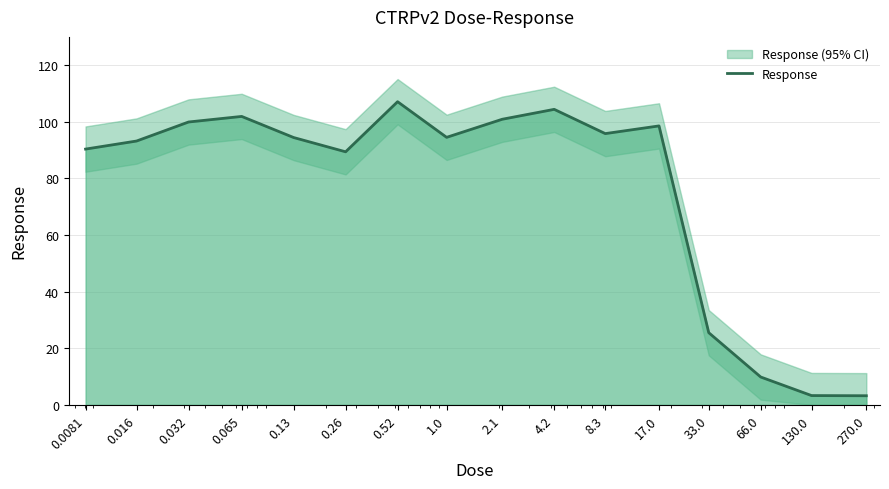

Is it true that the value at 66.0 is 14.7?

False